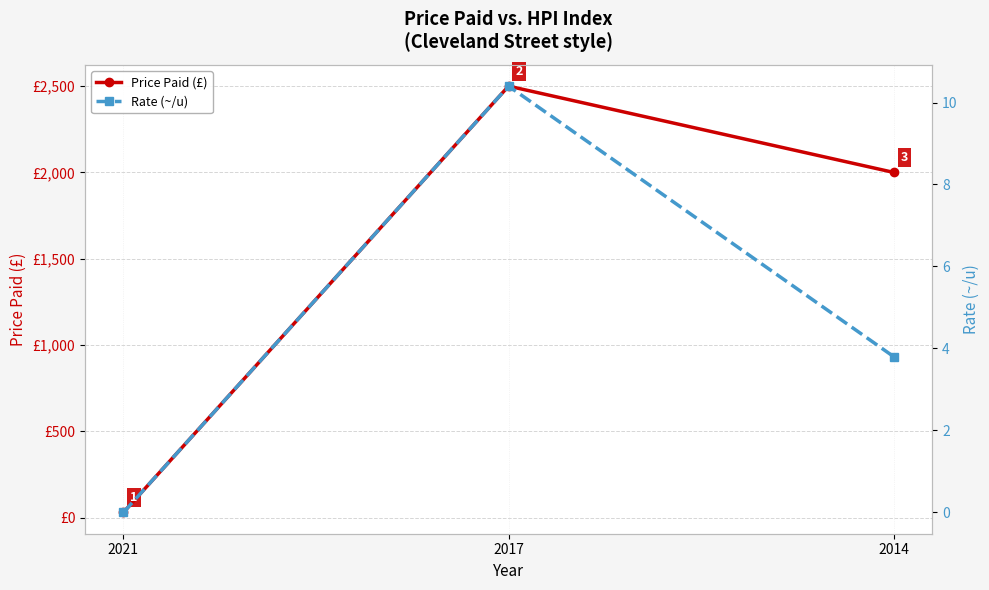

Rank the series at 2017 from lowest to highest value.

Rate (~/u), Price Paid (£)